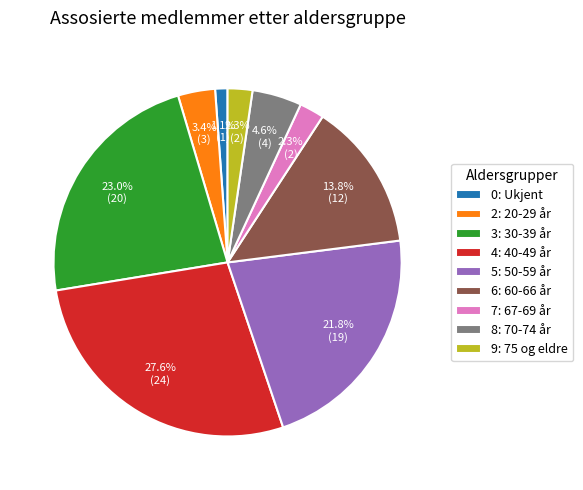

Which category has the smallest portion of the pie?

0: Ukjent